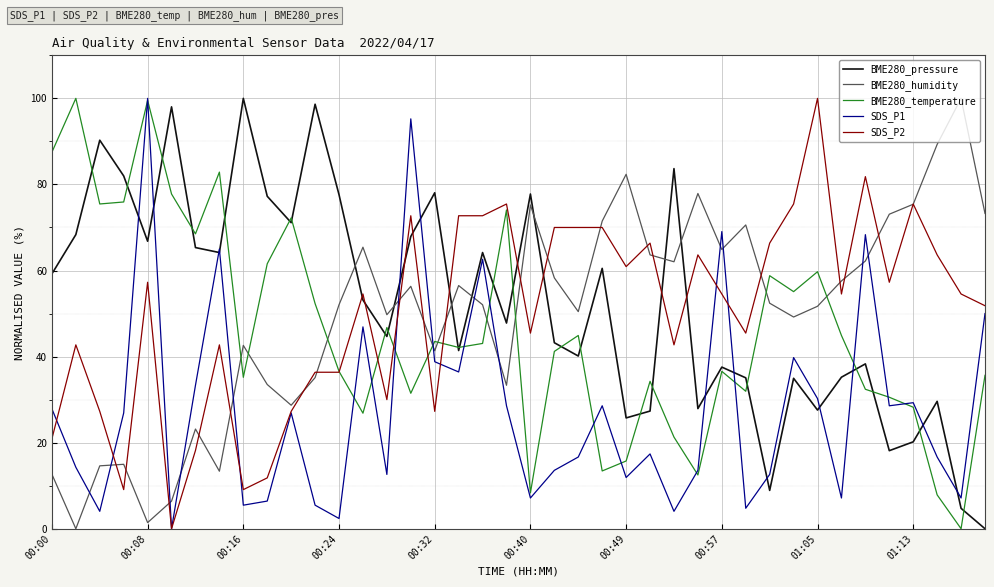

How many lines are shown in the chart?

5